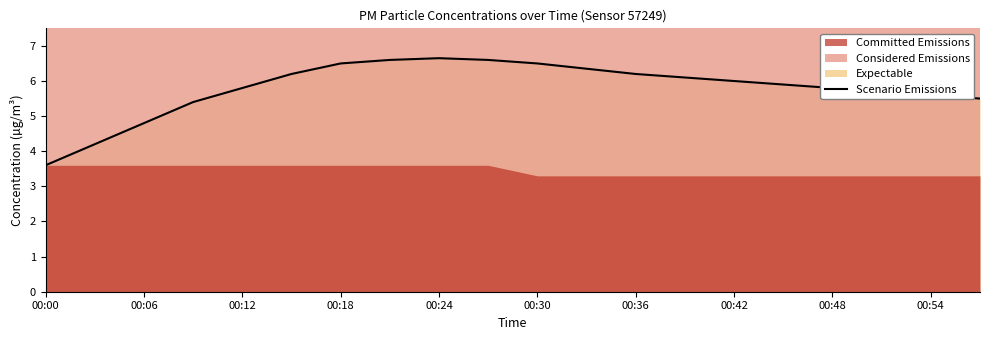

What is the maximum value for Scenario Emissions?

6.7